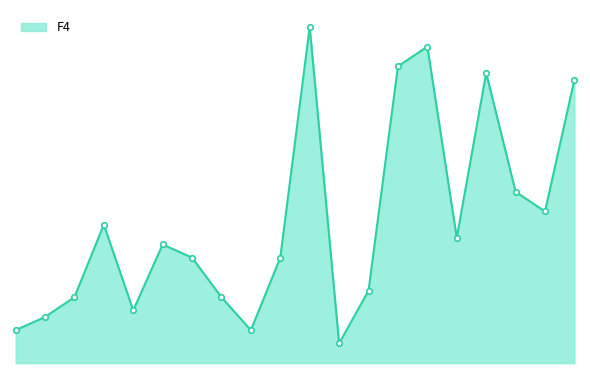

At which label is the value closest to 27?

17